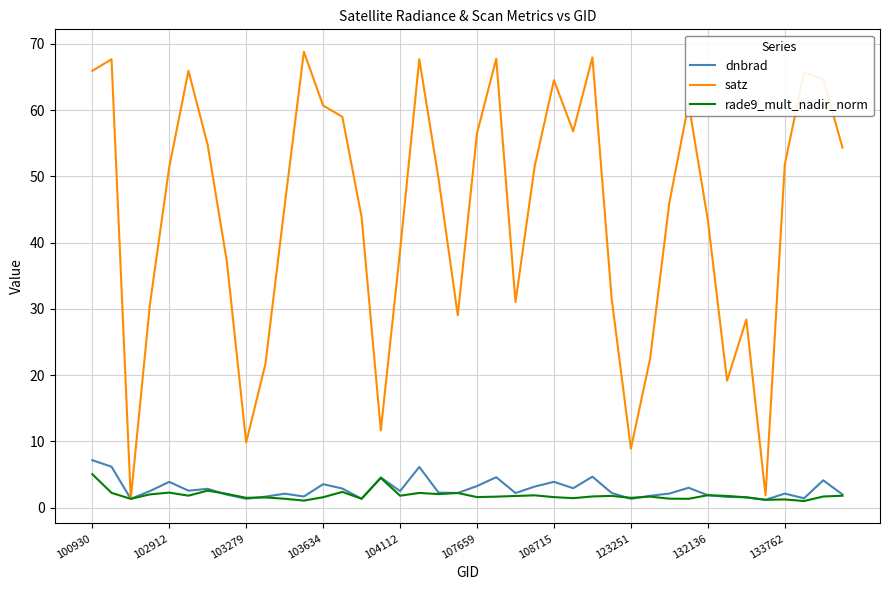

Which series has the largest total across all categories?

satz